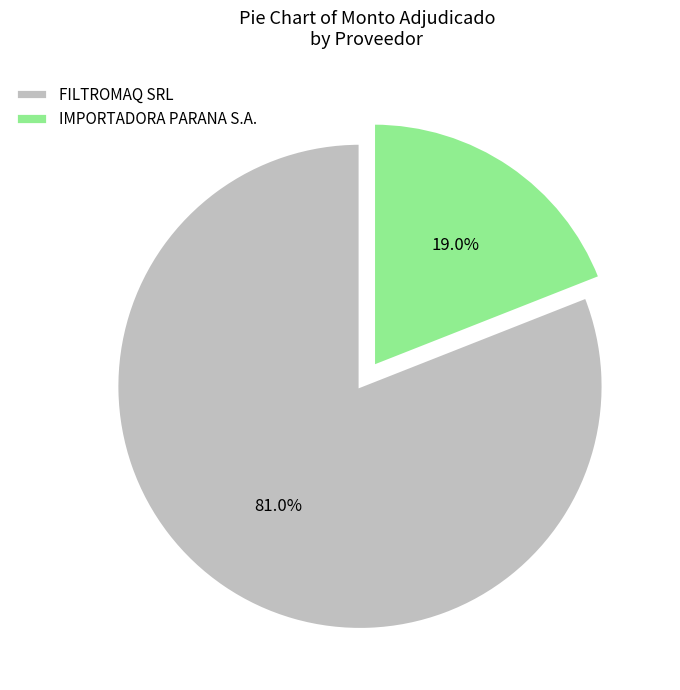

Which slice is the largest?

FILTROMAQ SRL